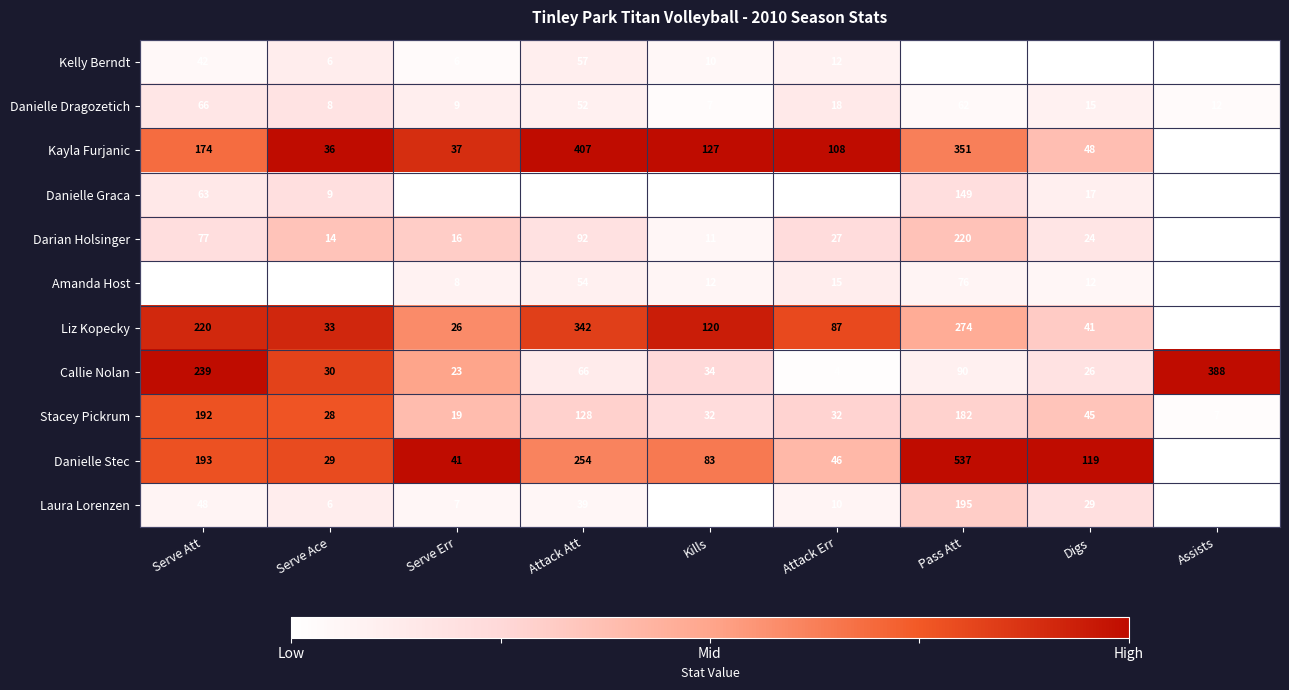

What is the sum of all Callie Nolan values?

900